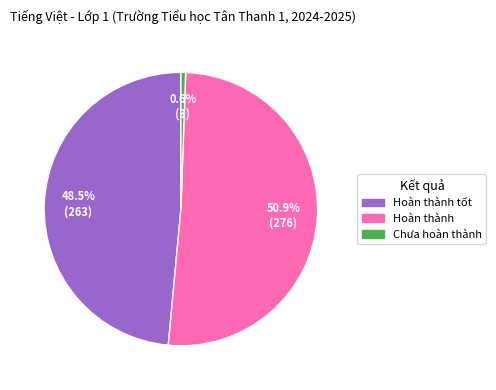

Is there any slice that represents more than half of the pie?

Yes